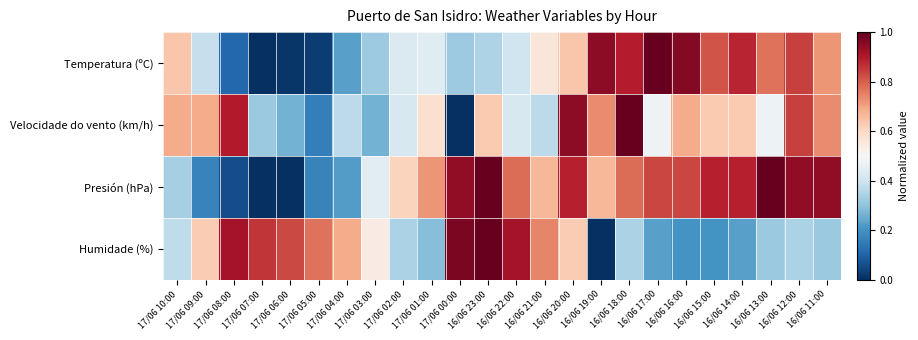

Reading left to right, extract all data points from this chart.

Temperatura (ºC): 17/06 10:00=0.6	17/06 09:00=0.4	17/06 08:00=0.1	17/06 07:00=0.0	17/06 06:00=0.0	17/06 05:00=0.0	17/06 04:00=0.2	17/06 03:00=0.3	17/06 02:00=0.4	17/06 01:00=0.4	17/06 00:00=0.3	16/06 23:00=0.3	16/06 22:00=0.4	16/06 21:00=0.6	16/06 20:00=0.6	16/06 19:00=0.9	16/06 18:00=0.9	16/06 17:00=1.0	16/06 16:00=1.0	16/06 15:00=0.8	16/06 14:00=0.9	16/06 13:00=0.8	16/06 12:00=0.8	16/06 11:00=0.7
Velocidade do vento (km/h): 17/06 10:00=0.7	17/06 09:00=0.7	17/06 08:00=0.9	17/06 07:00=0.3	17/06 06:00=0.3	17/06 05:00=0.2	17/06 04:00=0.4	17/06 03:00=0.3	17/06 02:00=0.4	17/06 01:00=0.6	17/06 00:00=0.0	16/06 23:00=0.6	16/06 22:00=0.4	16/06 21:00=0.4	16/06 20:00=0.9	16/06 19:00=0.7	16/06 18:00=1.0	16/06 17:00=0.5	16/06 16:00=0.7	16/06 15:00=0.6	16/06 14:00=0.6	16/06 13:00=0.5	16/06 12:00=0.8	16/06 11:00=0.7
Presión (hPa): 17/06 10:00=0.3	17/06 09:00=0.2	17/06 08:00=0.1	17/06 07:00=0.0	17/06 06:00=0.0	17/06 05:00=0.2	17/06 04:00=0.2	17/06 03:00=0.4	17/06 02:00=0.6	17/06 01:00=0.7	17/06 00:00=0.9	16/06 23:00=1.0	16/06 22:00=0.8	16/06 21:00=0.7	16/06 20:00=0.9	16/06 19:00=0.7	16/06 18:00=0.8	16/06 17:00=0.8	16/06 16:00=0.8	16/06 15:00=0.9	16/06 14:00=0.9	16/06 13:00=1.0	16/06 12:00=0.9	16/06 11:00=0.9
Humidade (%): 17/06 10:00=0.4	17/06 09:00=0.6	17/06 08:00=0.9	17/06 07:00=0.9	17/06 06:00=0.8	17/06 05:00=0.8	17/06 04:00=0.7	17/06 03:00=0.5	17/06 02:00=0.3	17/06 01:00=0.3	17/06 00:00=1.0	16/06 23:00=1.0	16/06 22:00=0.9	16/06 21:00=0.7	16/06 20:00=0.6	16/06 19:00=0.0	16/06 18:00=0.3	16/06 17:00=0.2	16/06 16:00=0.2	16/06 15:00=0.2	16/06 14:00=0.2	16/06 13:00=0.3	16/06 12:00=0.3	16/06 11:00=0.3